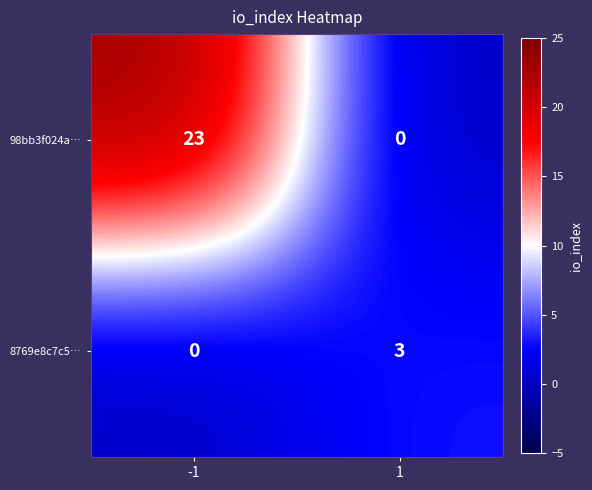

Reading left to right, transcribe all the data shown in this chart.

98bb3f024a…: 23	0
8769e8c7c5…: 0	3